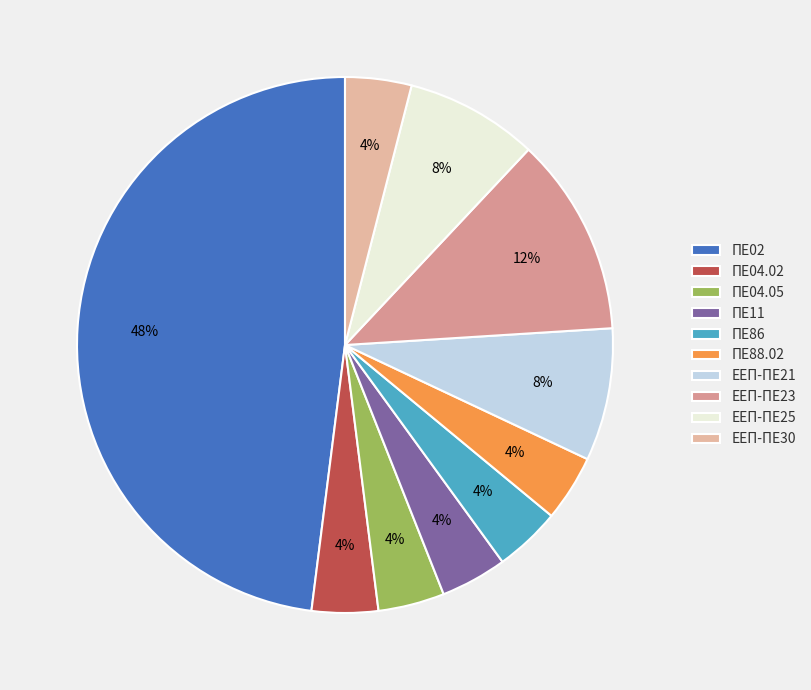

Count the number of slices in the pie.

10